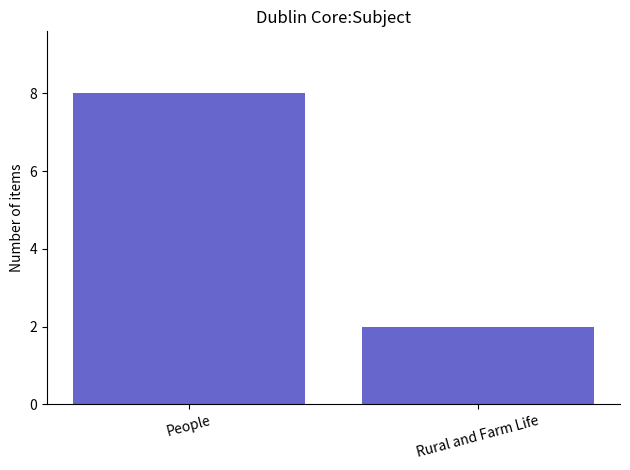

What position from the left is People?

1